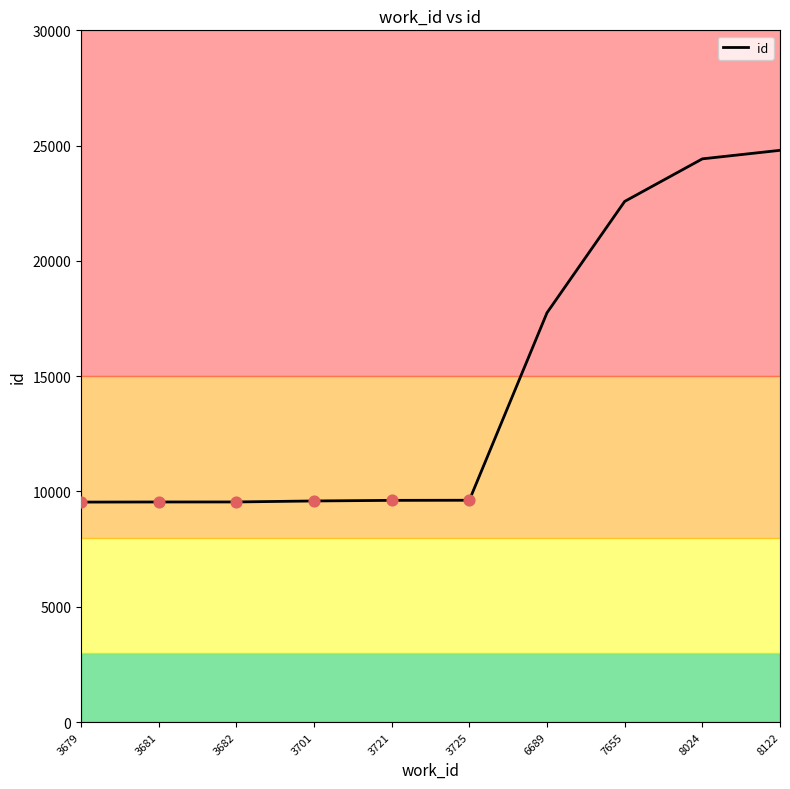

What is the change in value from 3721 to 8024?

+14811